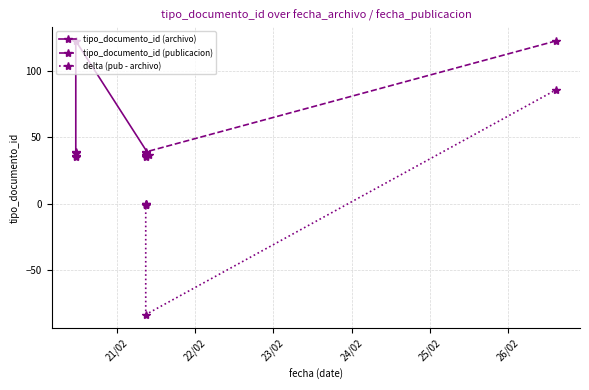

What is the difference between the maximum and minimum values in the tipo_documento_id (archivo) series?

88